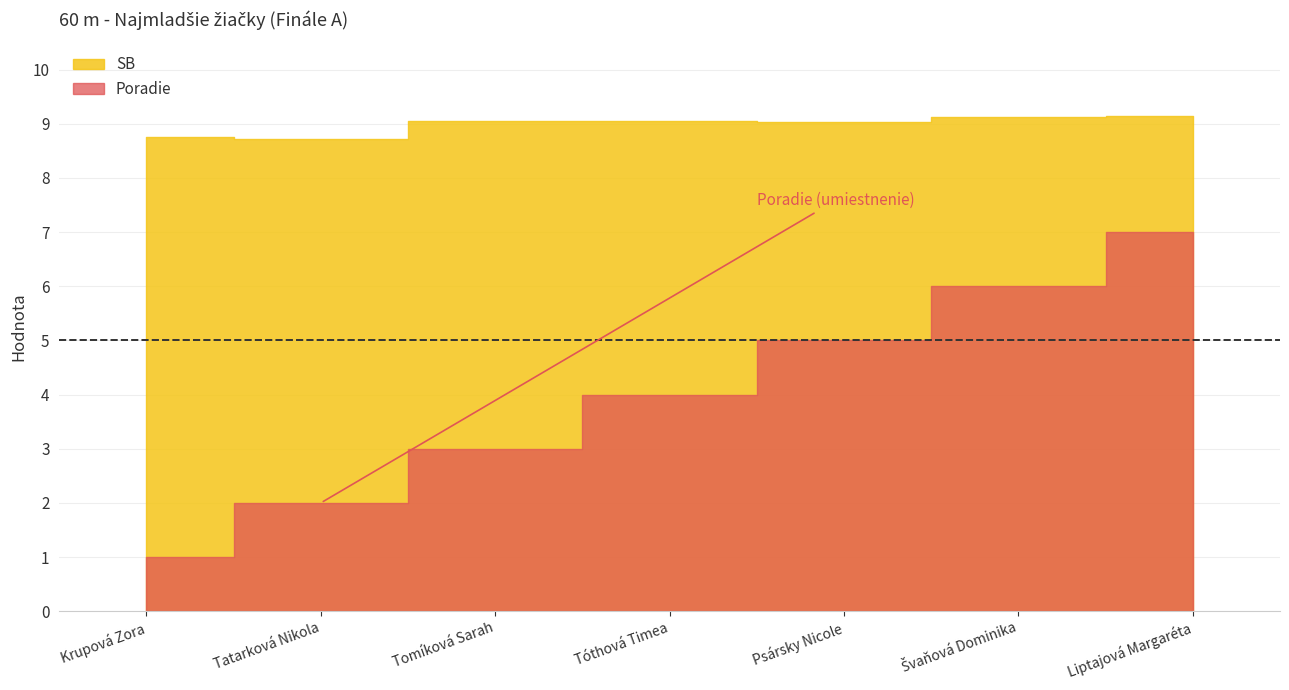

What is the spread (max minus min) of values at Tatarková Nikola?

6.7